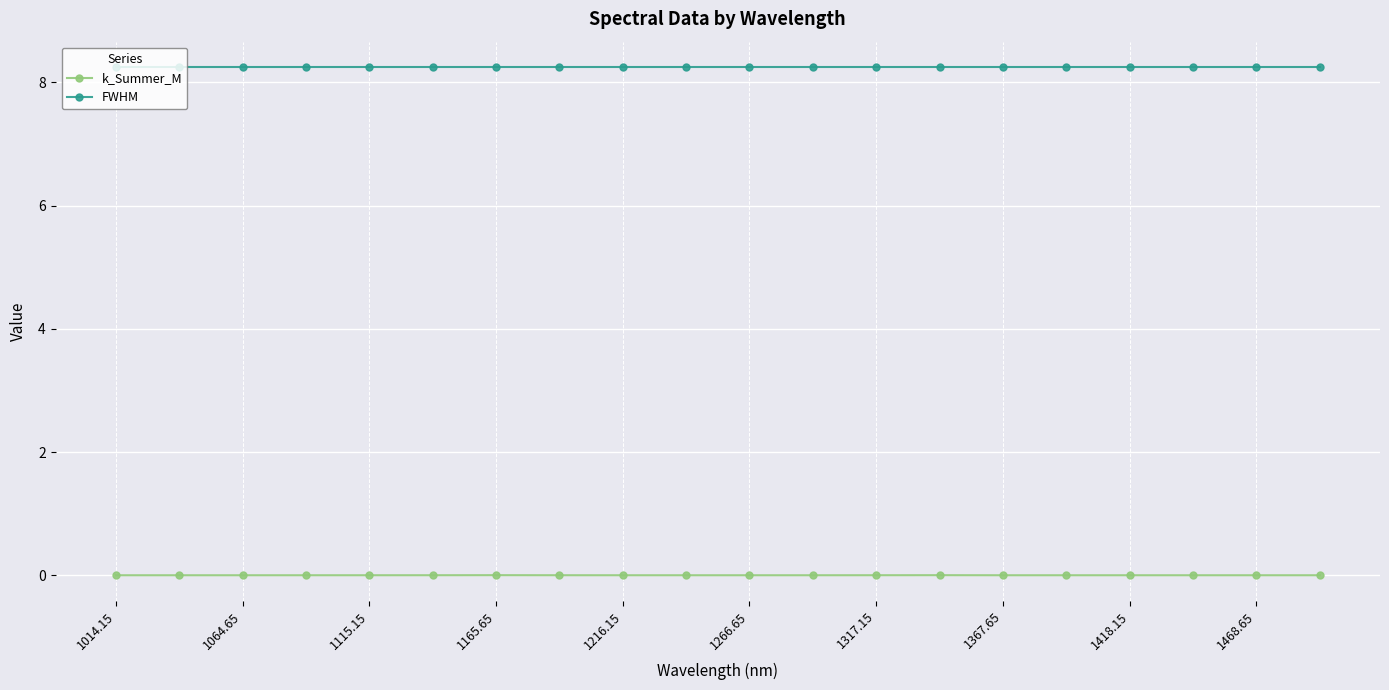

True or false: k_Summer_M and FWHM cross at least once.

False